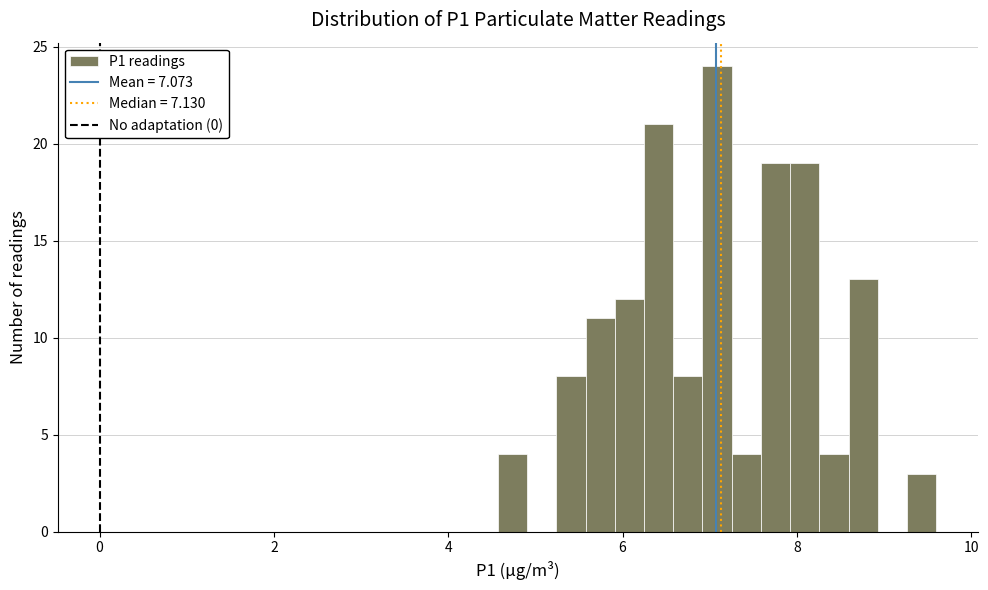

Around what value on the x-axis is the tallest bar? Give the approximate position of its centre, as read against the axis.

7.0